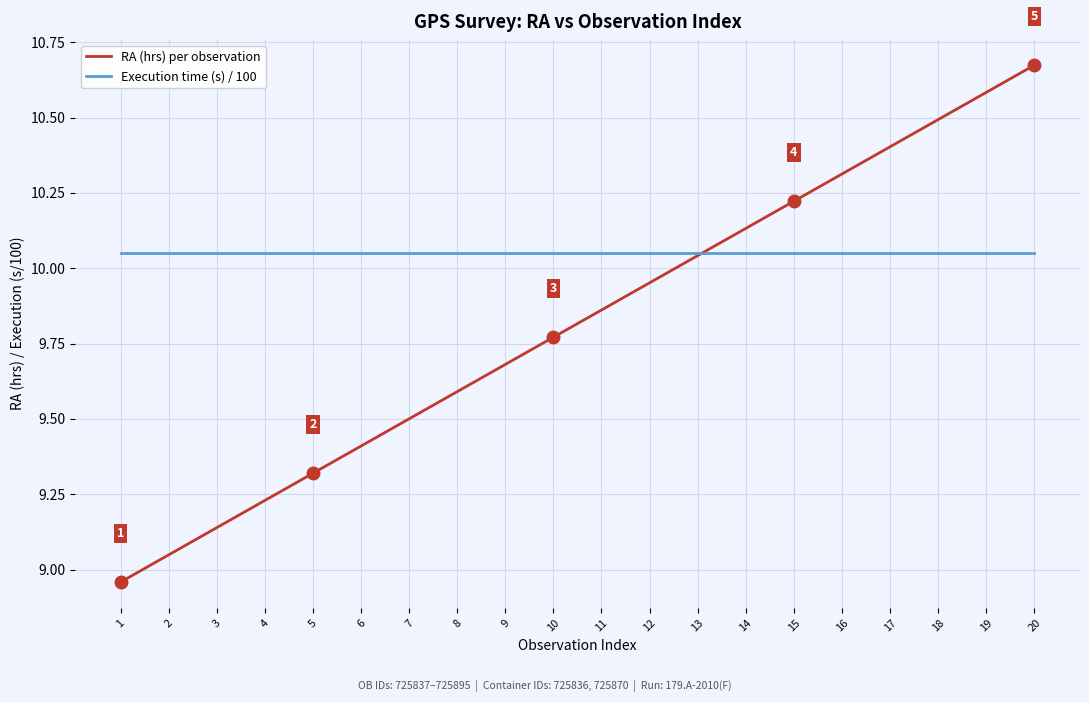

How many categories are shown in the chart?

20